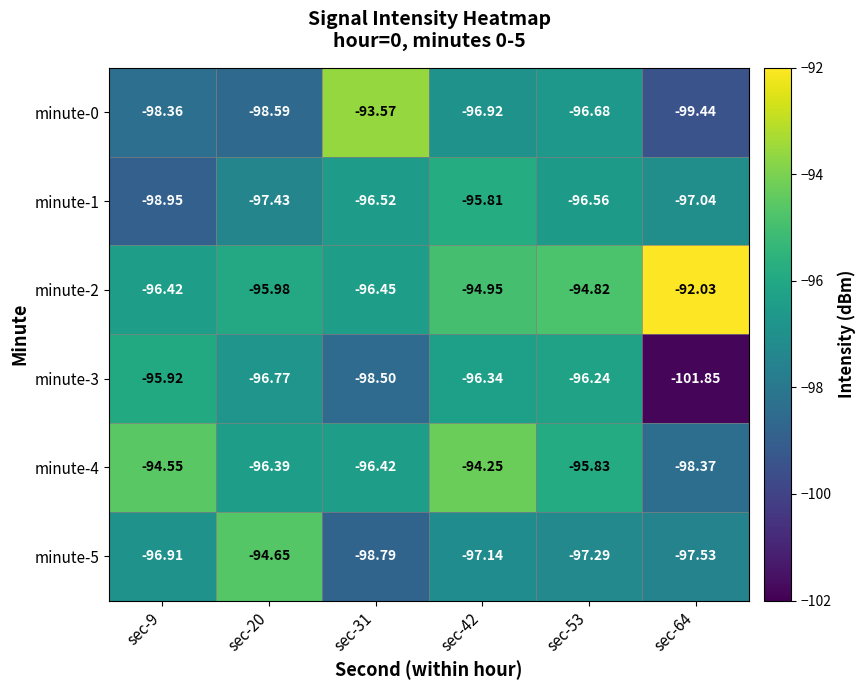

Is the value of minute-2 at sec-64 greater than the value of minute-4 at sec-64?

Yes